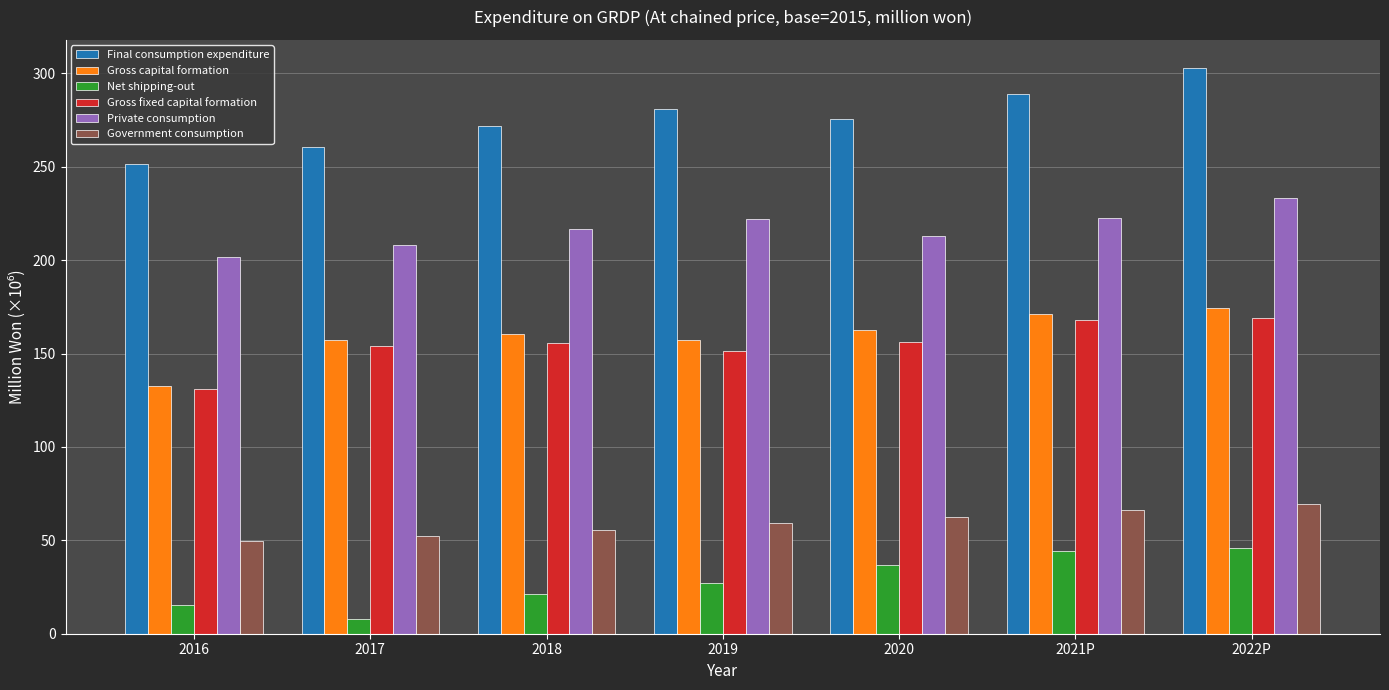

What is the difference between the highest and lowest values at 2020?

239.0